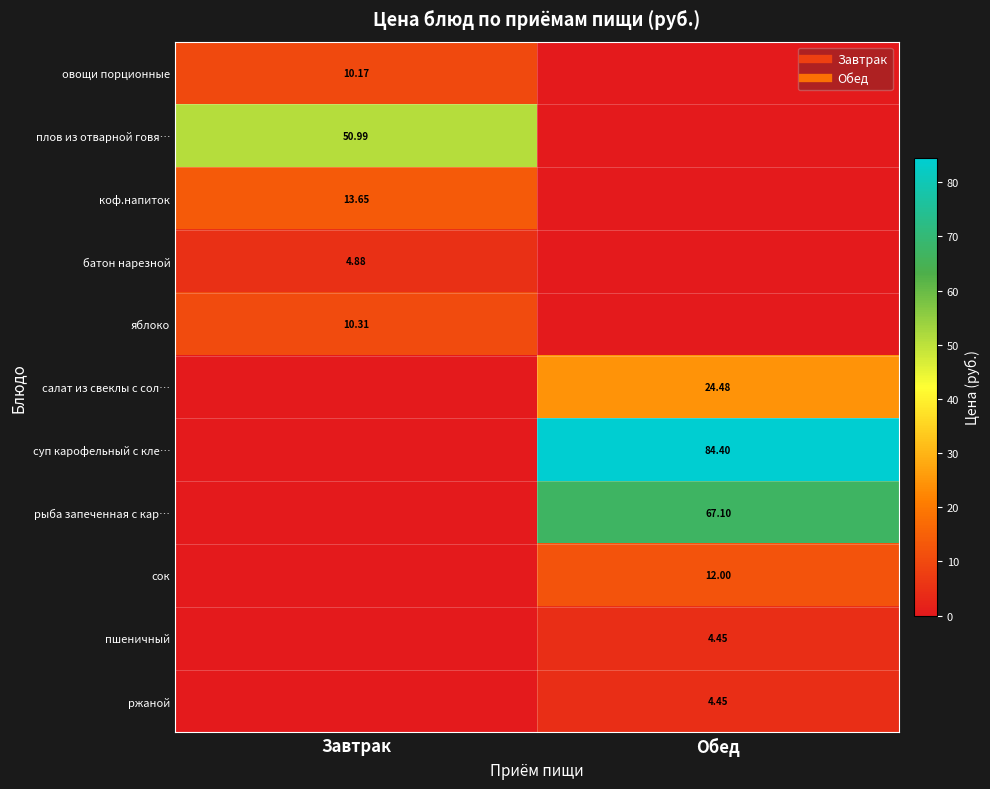

Which series changed the most between Завтрак and Обед?

суп карофельный с кле…